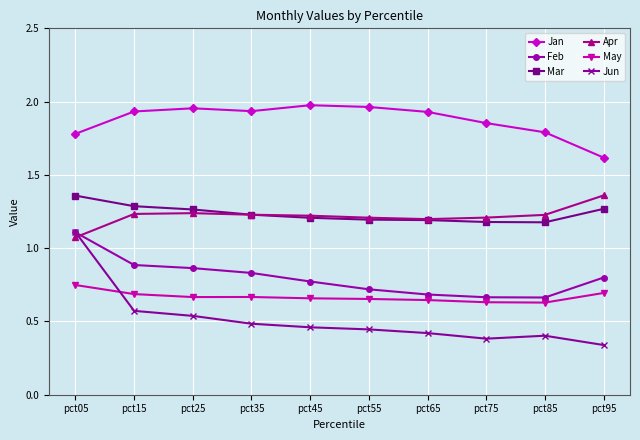

At which label does Jun reach its minimum?

pct95